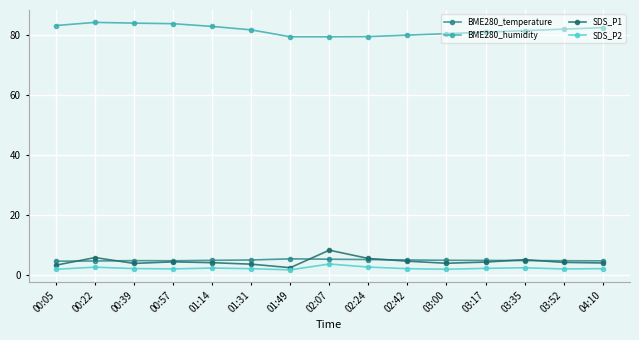

True or false: BME280_humidity and SDS_P2 cross at least once.

False